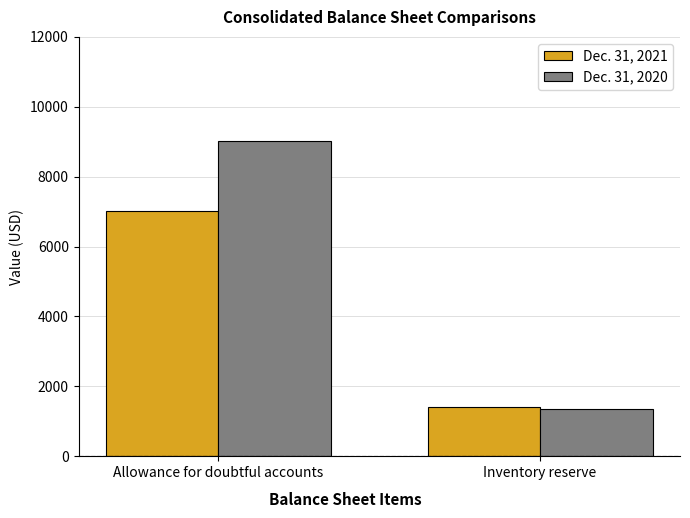

What is the spread (max minus min) of values at Inventory reserve?

65